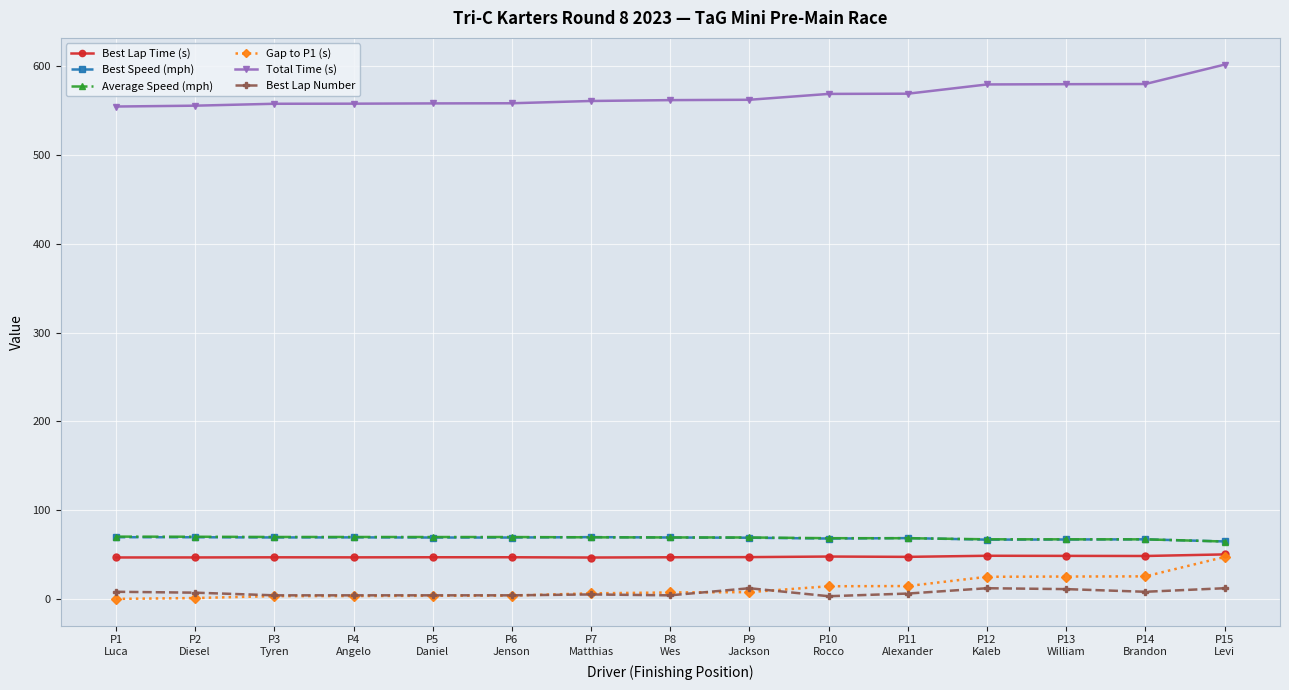

True or false: Best Speed (mph) and Total Time (s) intersect in this chart.

False